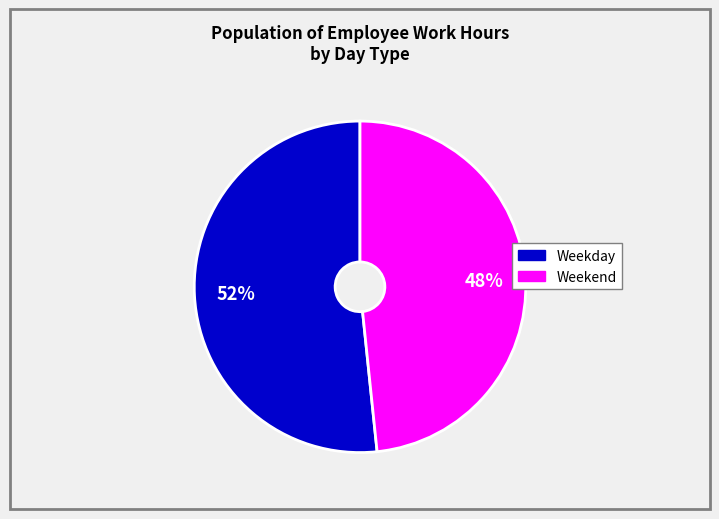

Does any single category account for the majority?

Yes